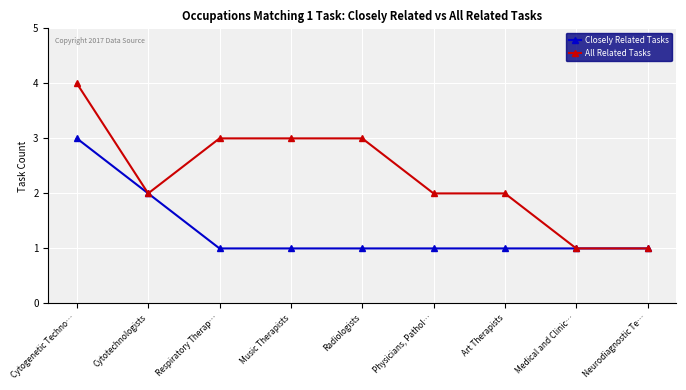

What is the average value of the All Related Tasks series?

2